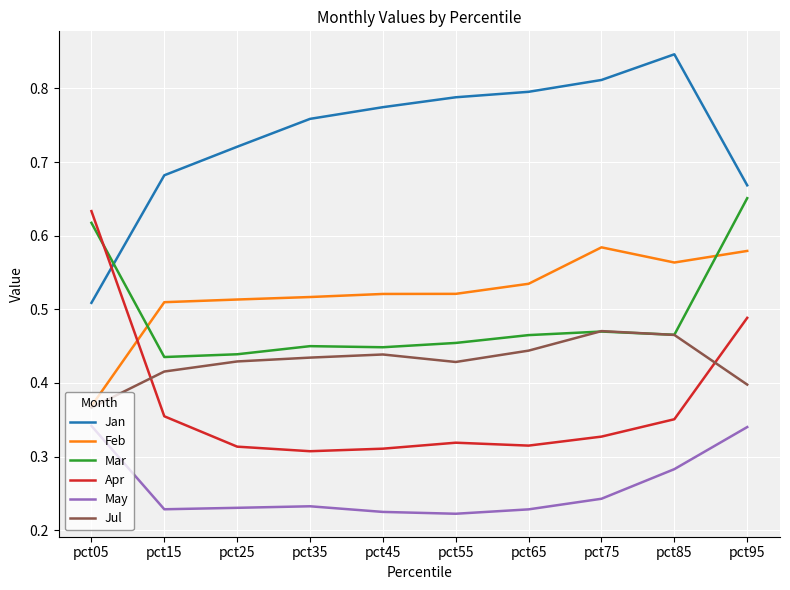

What are all the series names shown in the legend?

Jan, Feb, Mar, Apr, May, Jul